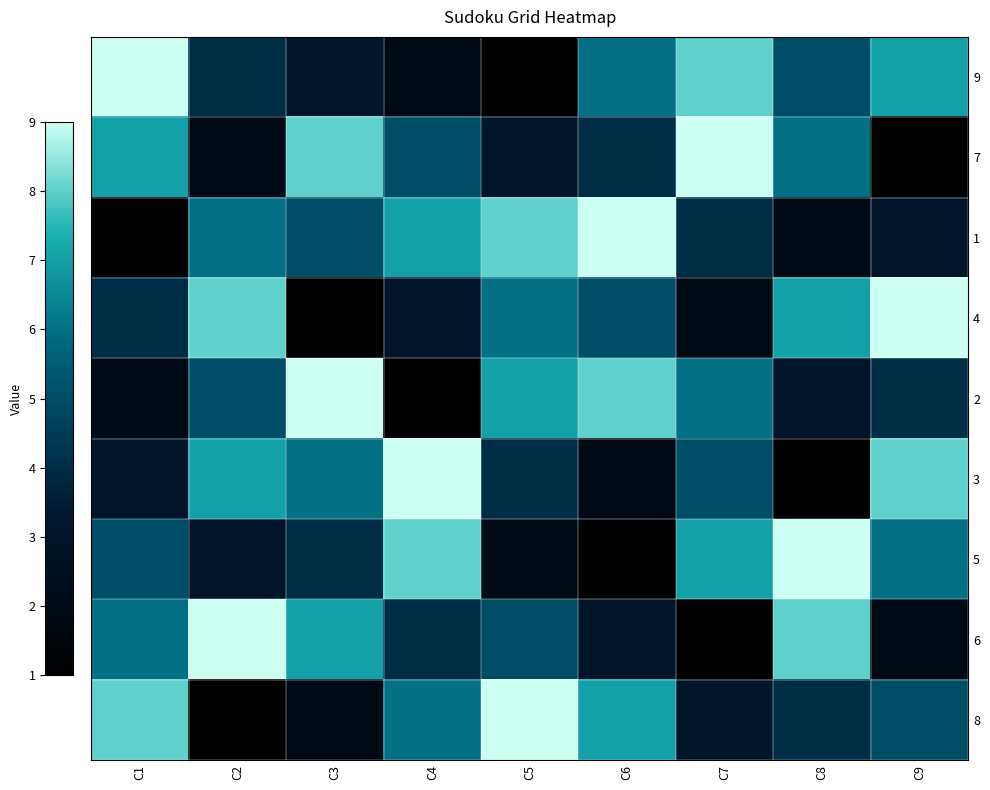

Which label corresponds to the smallest value in the chart?

C5